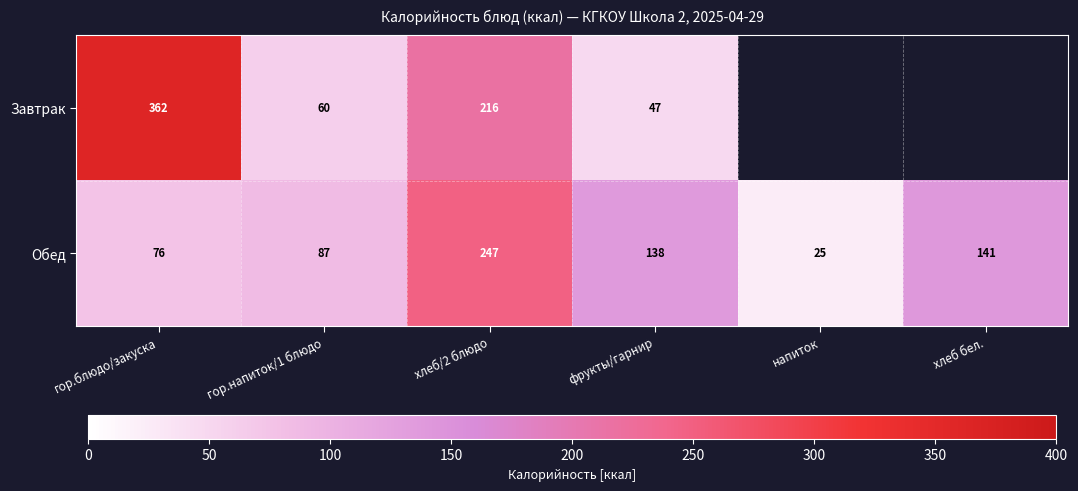

List the labels in order of Обед value, smallest first.

напиток, гор.блюдо/закуска, гор.напиток/1 блюдо, фрукты/гарнир, хлеб бел., хлеб/2 блюдо